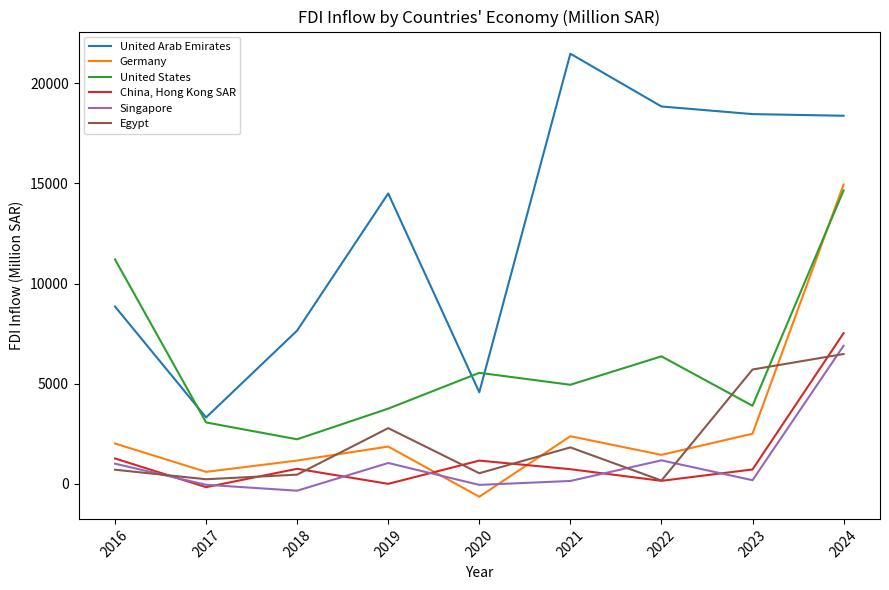

True or false: Singapore has more than 1 interior local peaks.

True